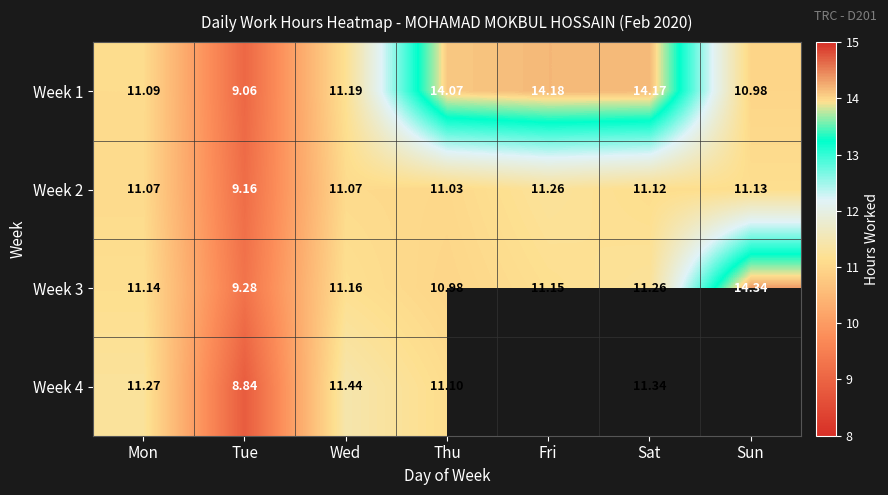

True or false: Week 3 has a value of 15.3 at Tue.

False